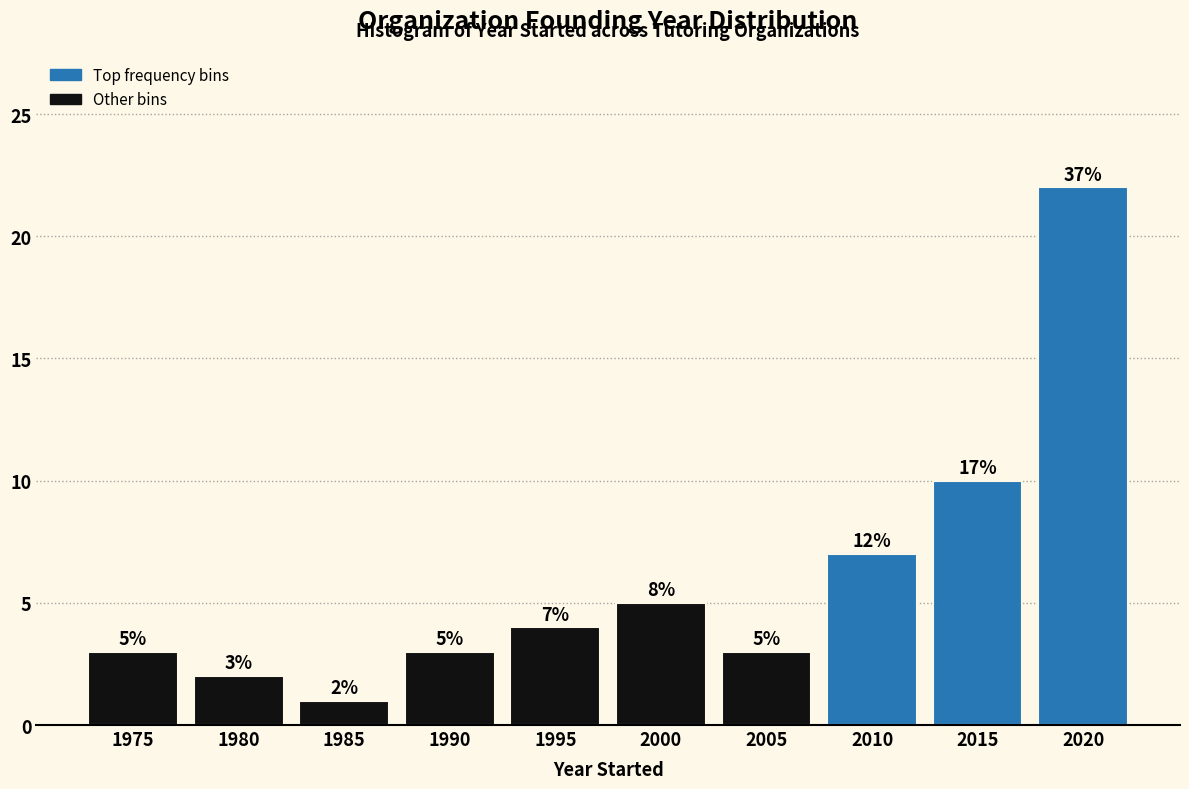

Reading left to right, list all the values displayed in this chart.

1975=3	1980=2	1985=1	1990=3	1995=4	2000=5	2005=3	2010=7	2015=10	2020=22